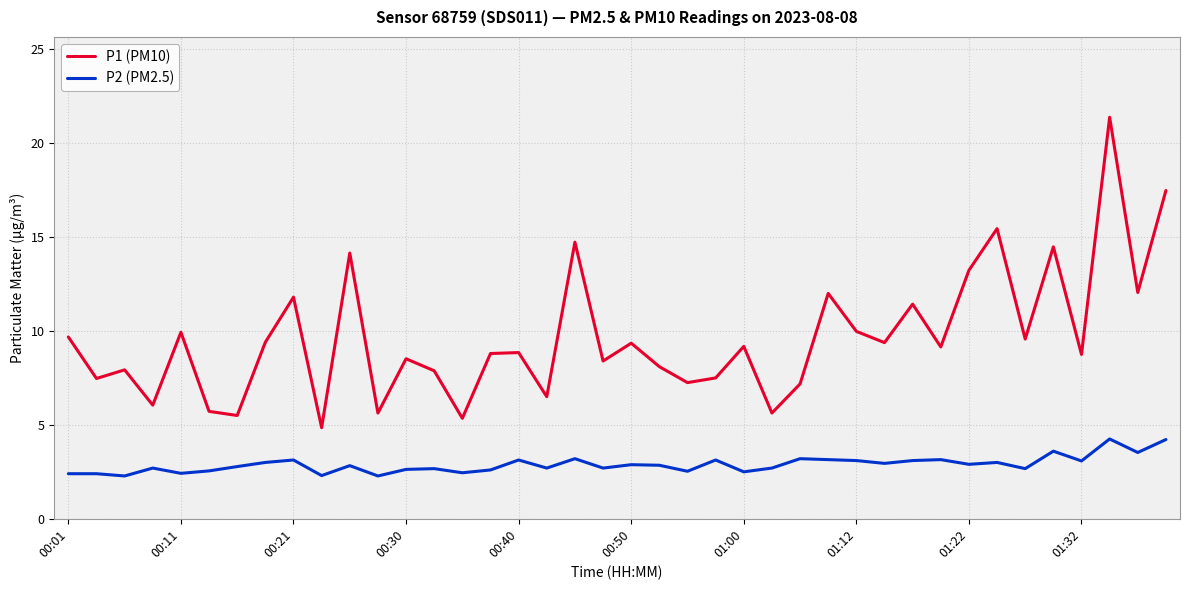

What is the average value of the P2 (PM2.5) series?

2.9